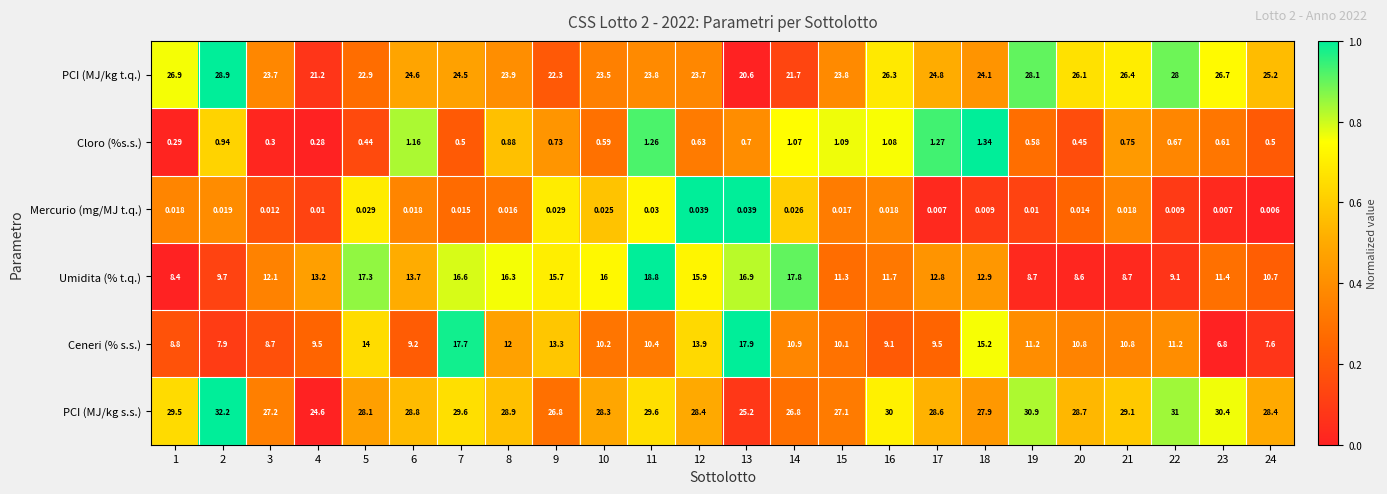

List the series in order of their peak value, highest first.

PCI (MJ/kg s.s.), PCI (MJ/kg t.q.), Umidita (% t.q.), Ceneri (% s.s.), Cloro (%s.s.), Mercurio (mg/MJ t.q.)